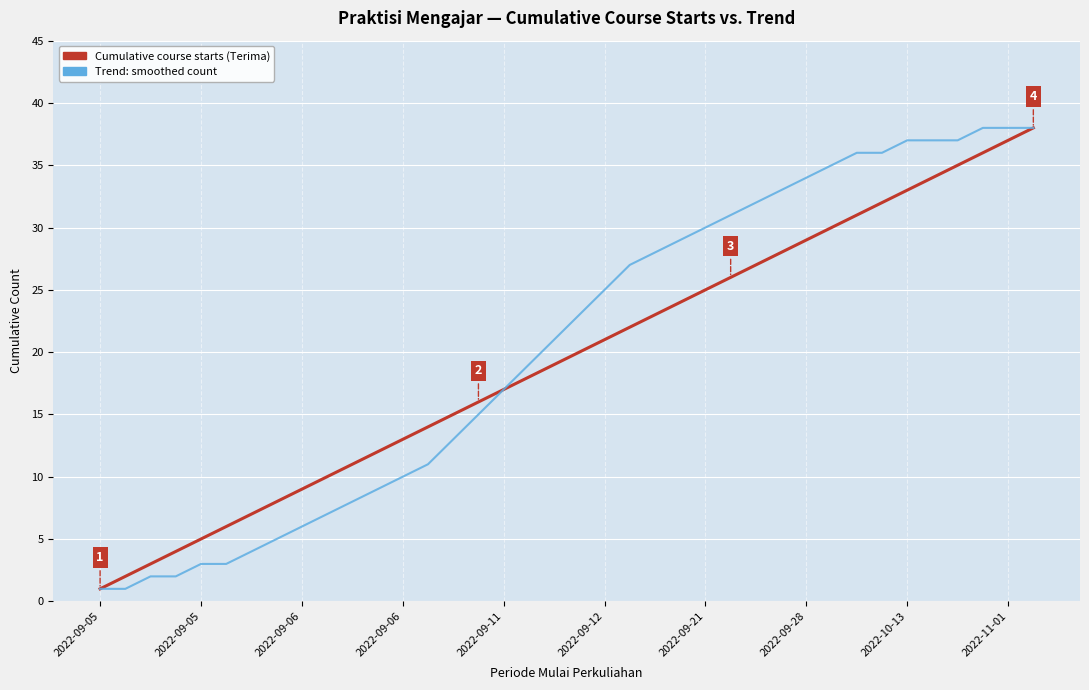

True or false: Trend: smoothed count and Cumulative course starts (Terima) cross at least once.

False